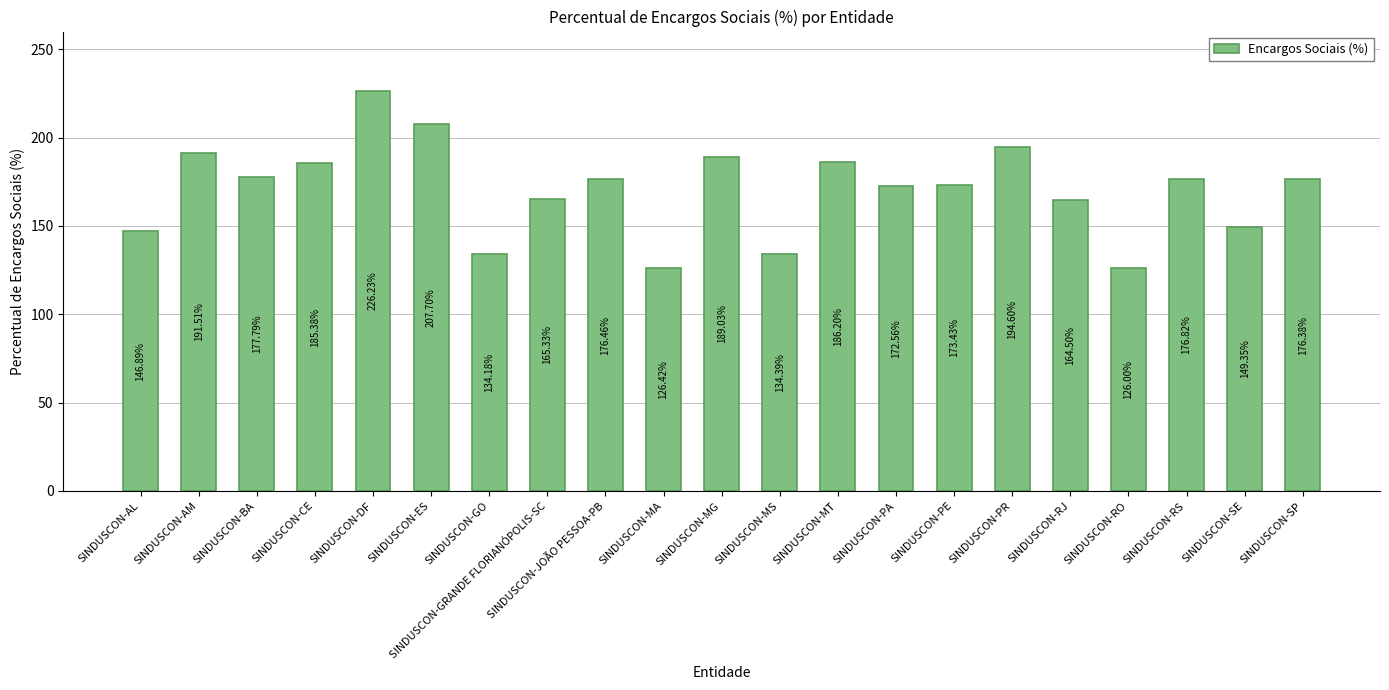

Rank the categories by value from lowest to highest.

SINDUSCON-RO, SINDUSCON-MA, SINDUSCON-GO, SINDUSCON-MS, SINDUSCON-AL, SINDUSCON-SE, SINDUSCON-RJ, SINDUSCON-GRANDE FLORIANÓPOLIS-SC, SINDUSCON-PA, SINDUSCON-PE, SINDUSCON-SP, SINDUSCON-JOÃO PESSOA-PB, SINDUSCON-RS, SINDUSCON-BA, SINDUSCON-CE, SINDUSCON-MT, SINDUSCON-MG, SINDUSCON-AM, SINDUSCON-PR, SINDUSCON-ES, SINDUSCON-DF